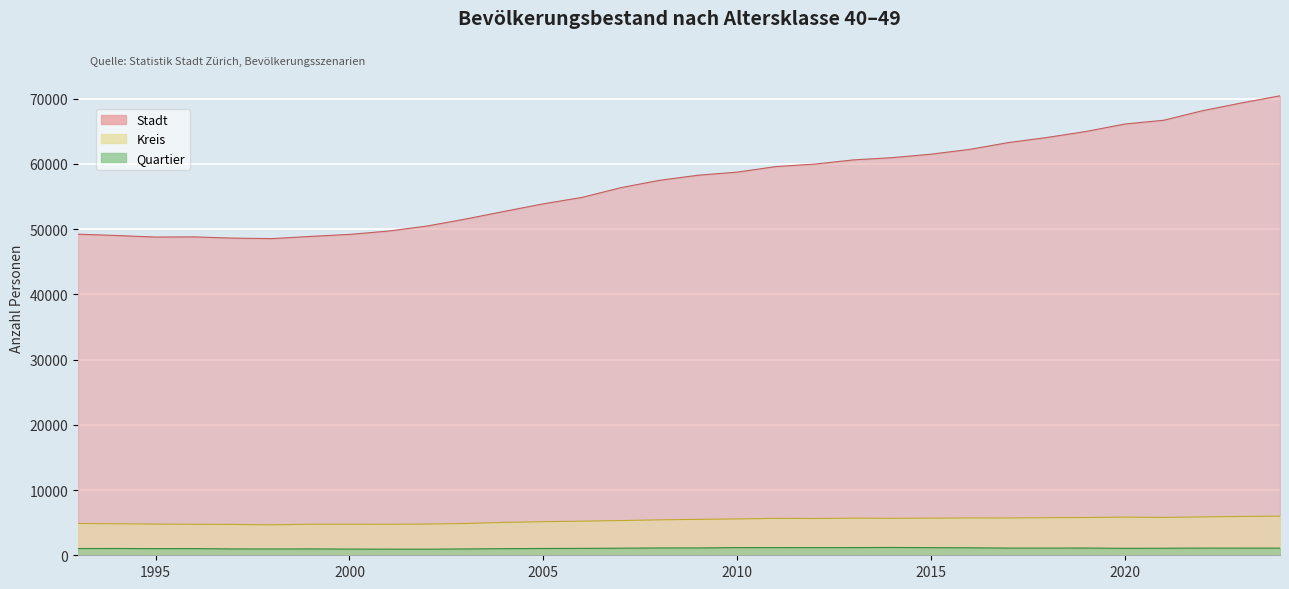

At which category does Stadt reach its first local valley?

1995